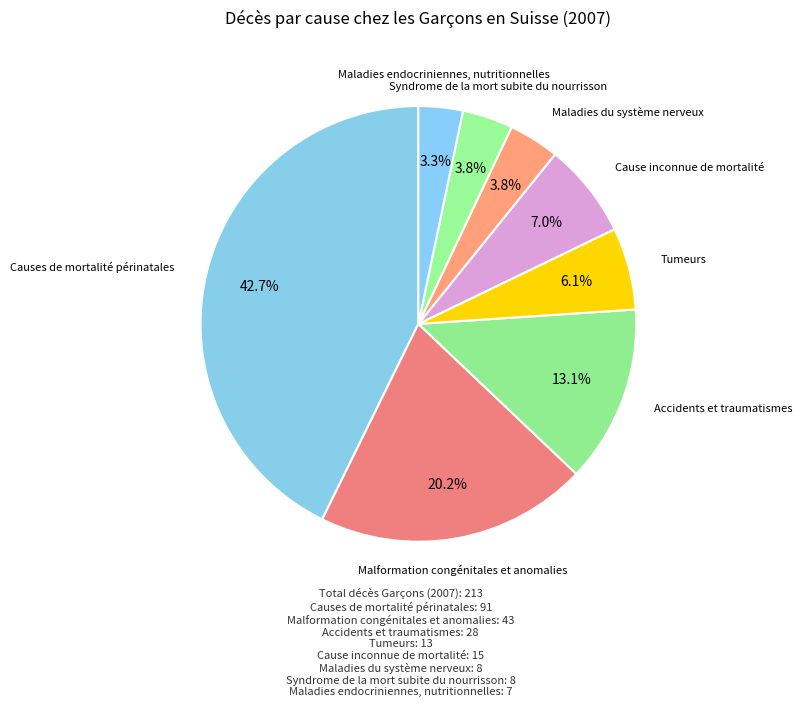

How many slices are in this pie chart?

8